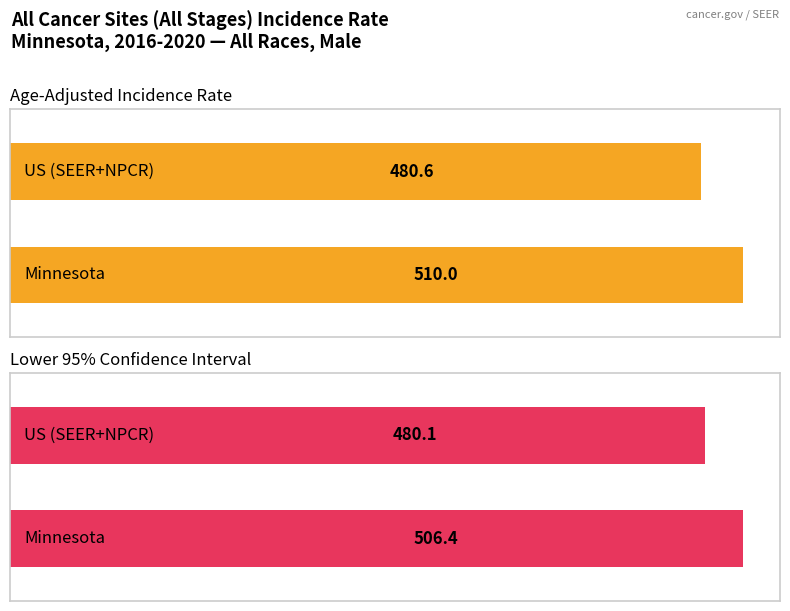

At how many categories does at least one series exceed 494?

1